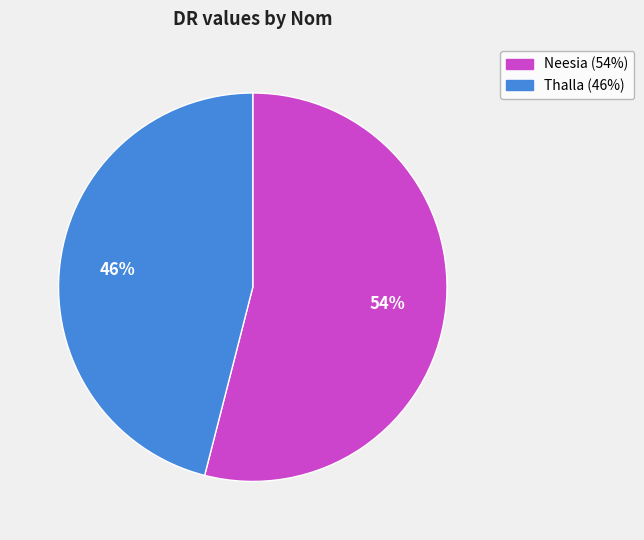

Is the sum of Thalla and Neesia greater than half?

Yes